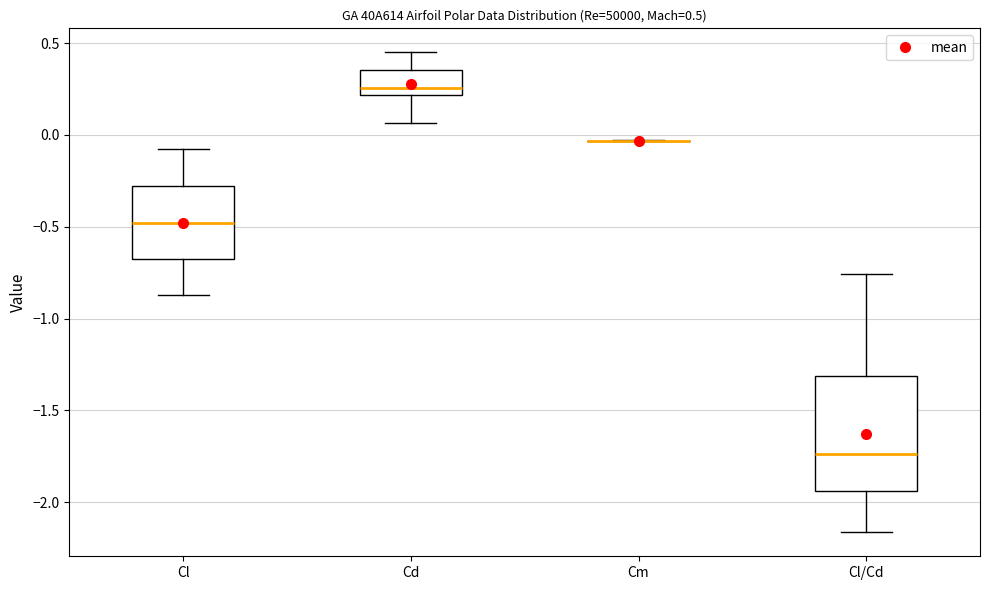

Which box is the tallest, from its lower edge to its upper edge?

Cl/Cd